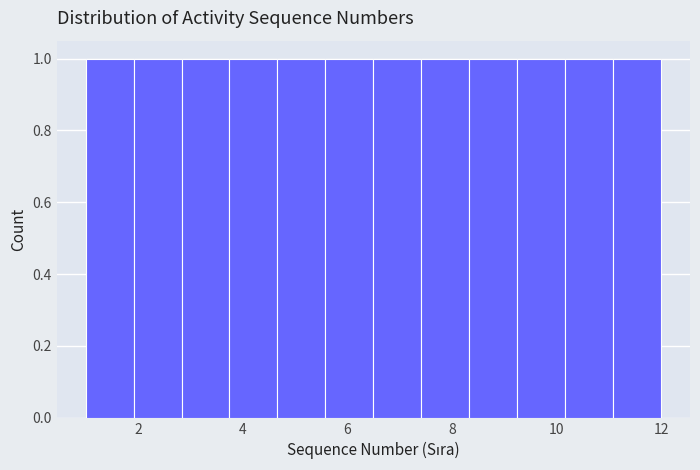

How tall is the bar that spans 5.6 to 6.6 on the x-axis? Neither the bar edges nor the heights are printed on the chart, so give them approximately, as read against the axes.

1